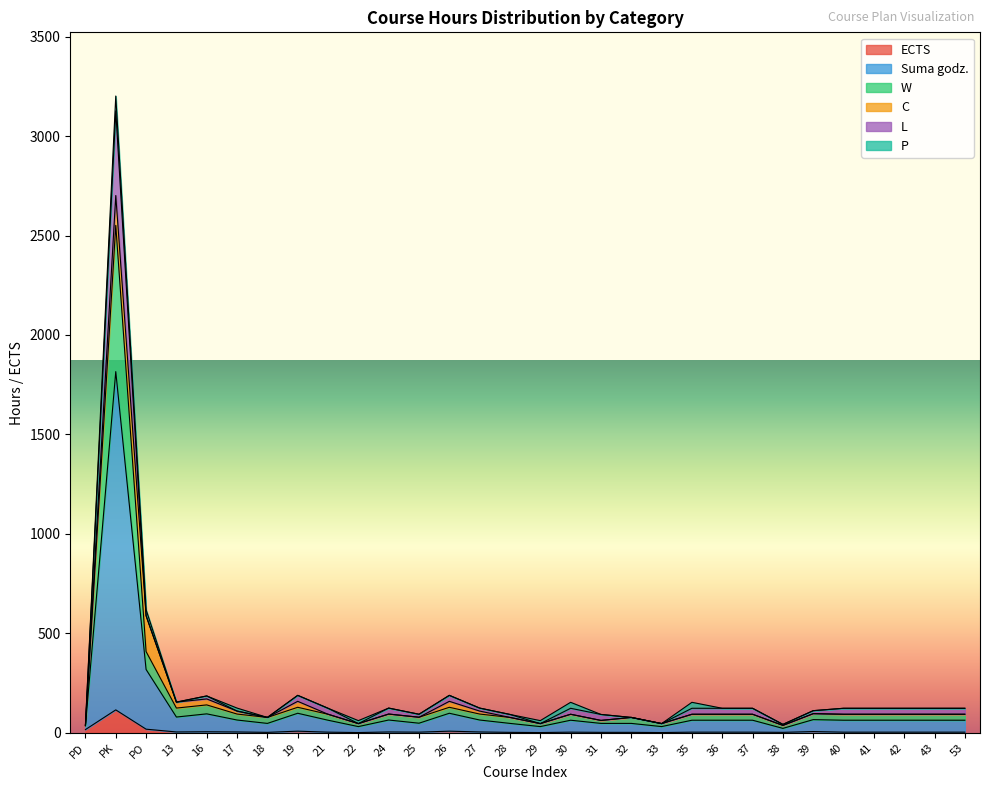

At which category is the sum across all series the highest?

PK